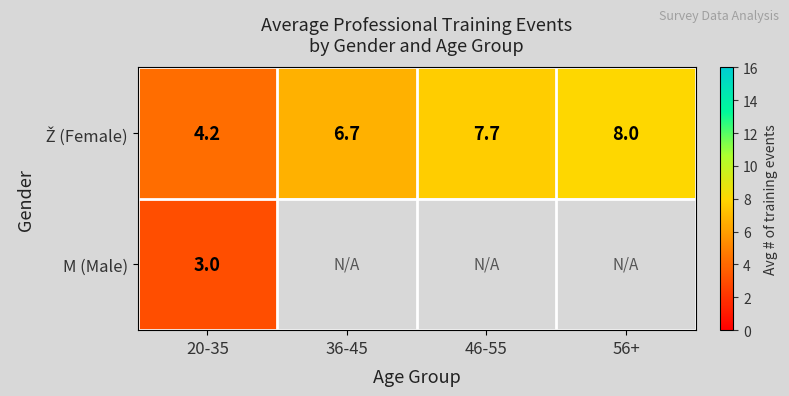

Which label corresponds to the largest value in the chart?

56+